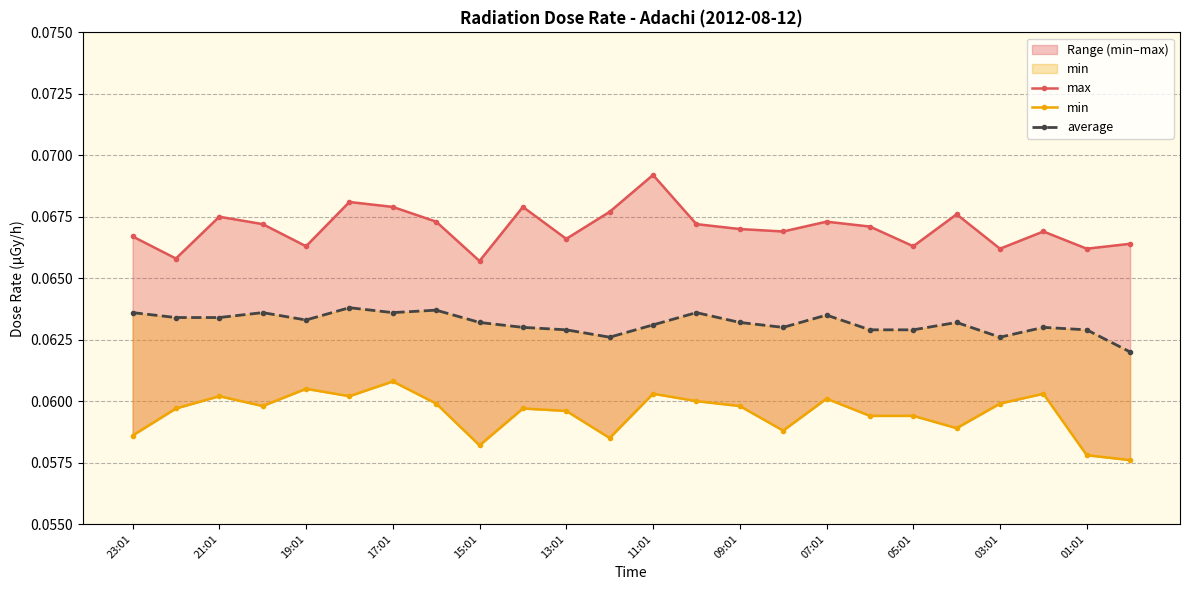

At how many categories does at least one series exceed 0?

24